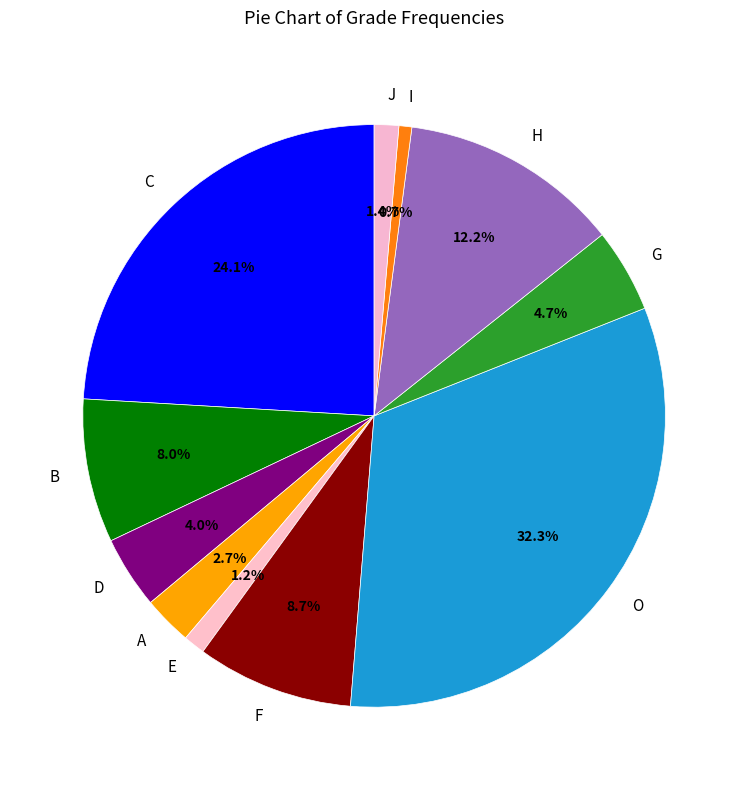

Is there any slice that represents more than half of the pie?

No